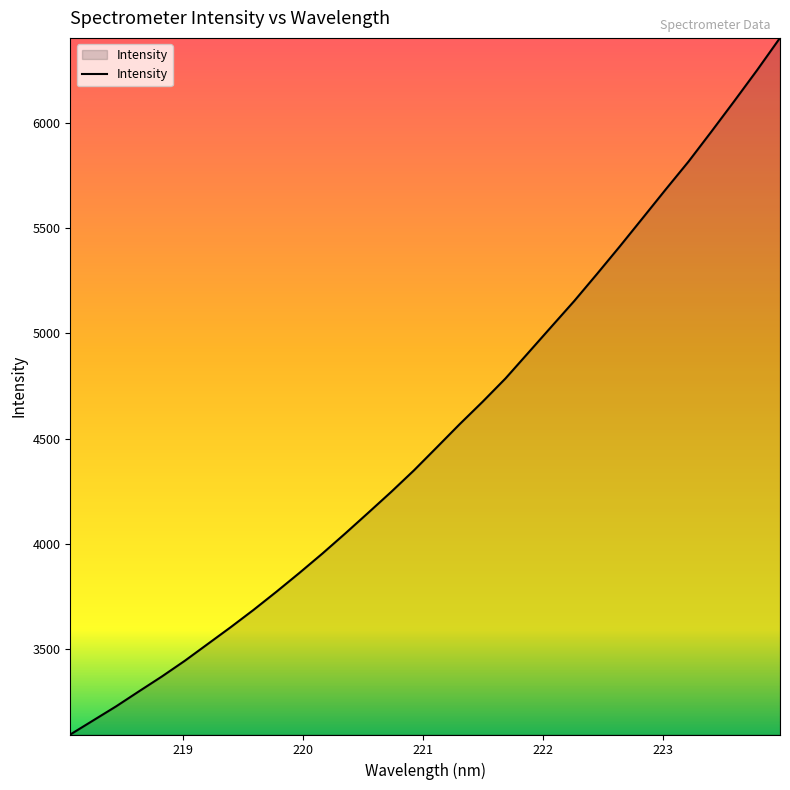

What is the smallest value displayed?

3094.9